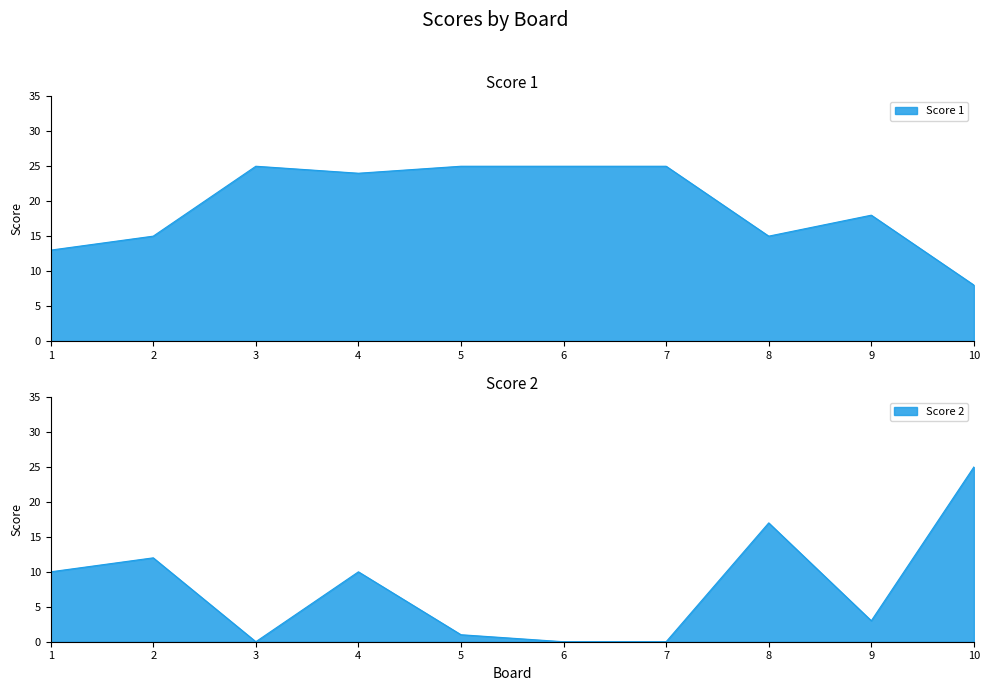

Which series changed the most between 7 and 9?

Score 1